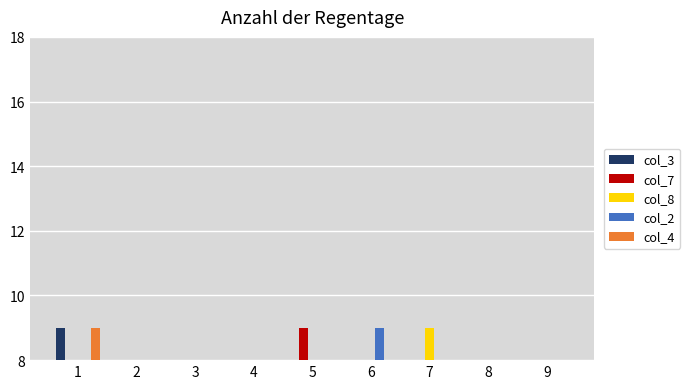

Is the value of col_2 at 5 greater than the value of col_7 at 2?

Yes